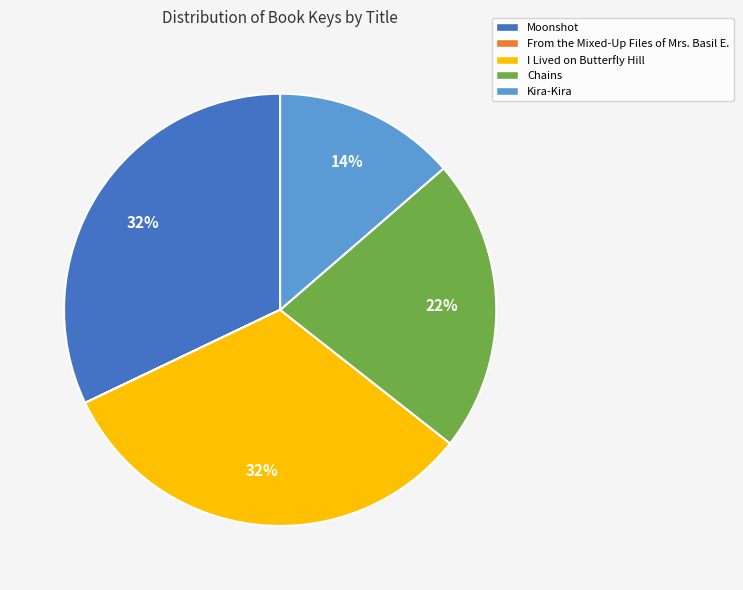

To the nearest percent, what is the difference between the largest and smallest slice percentages?

32%